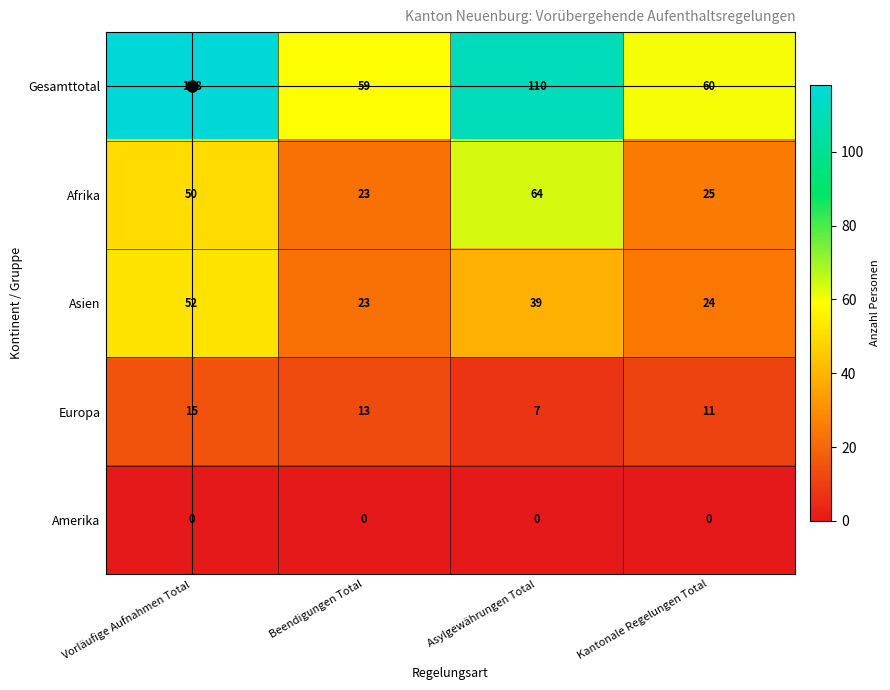

Where is Europa nearest to the value 11?

Kantonale Regelungen Total